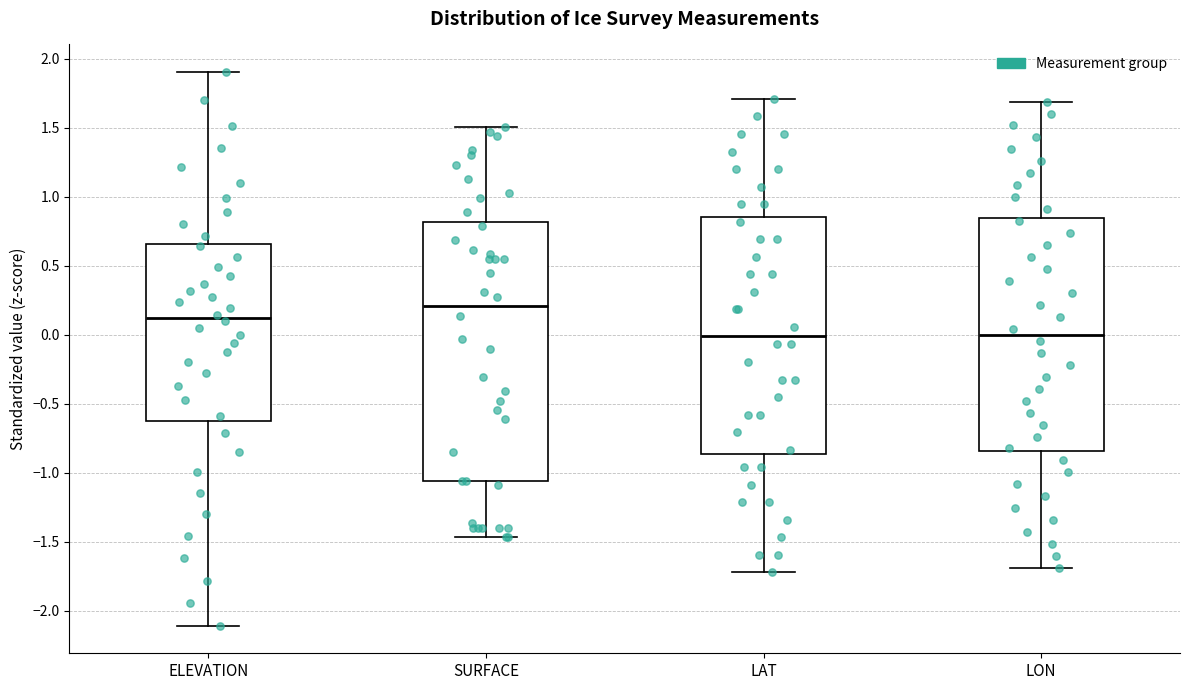

Where is the upper edge of the box for ELEVATION on the y-axis? The values are not printed on the chart, so give them approximately, as read against the axis.

0.65